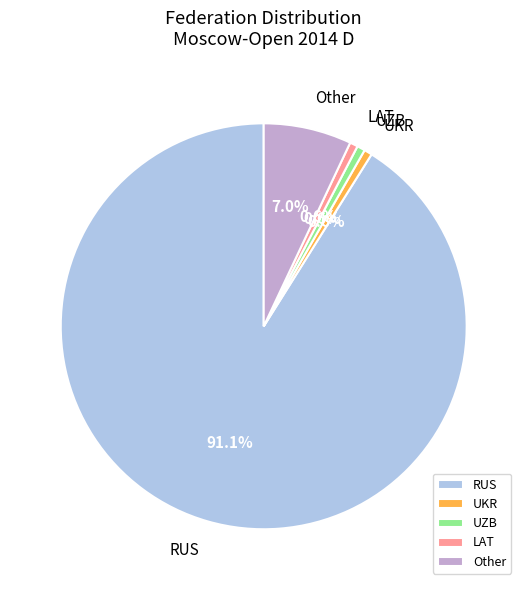

Which slice is the largest?

RUS